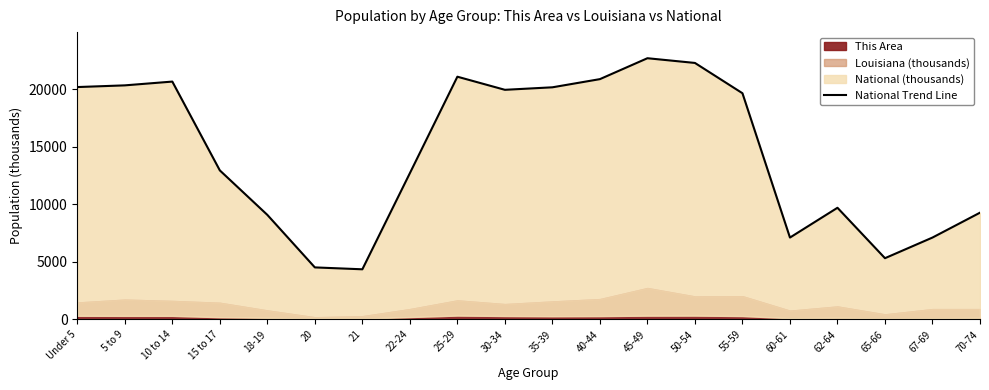

Where is the data nearest to the value 13531?

15 to 17